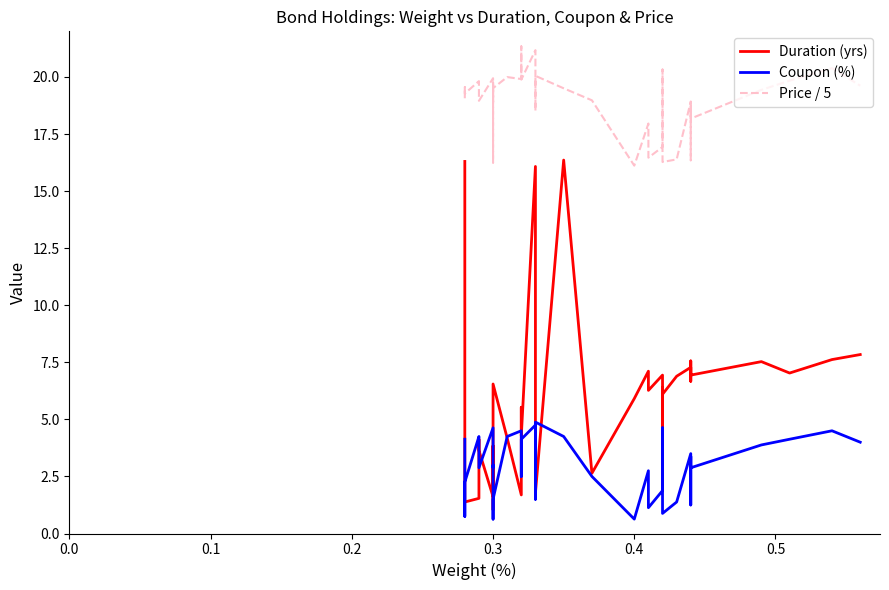

How many data points in Duration (yrs) are above 5?

21